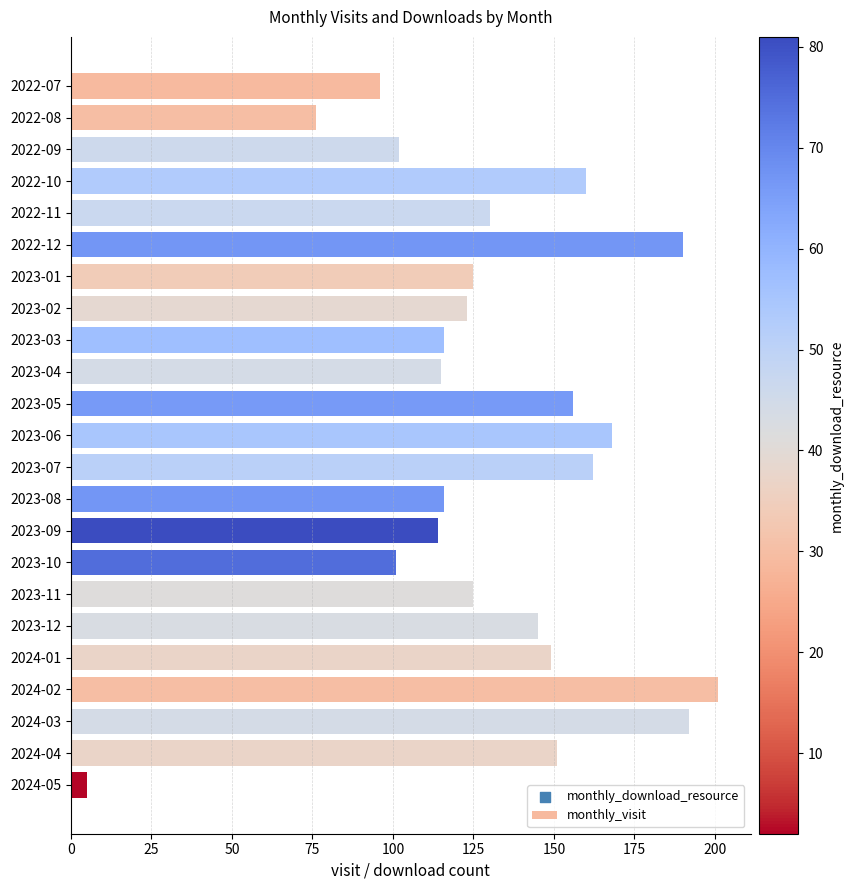

What is the change in value from 2023-09 to 2023-10?

-13